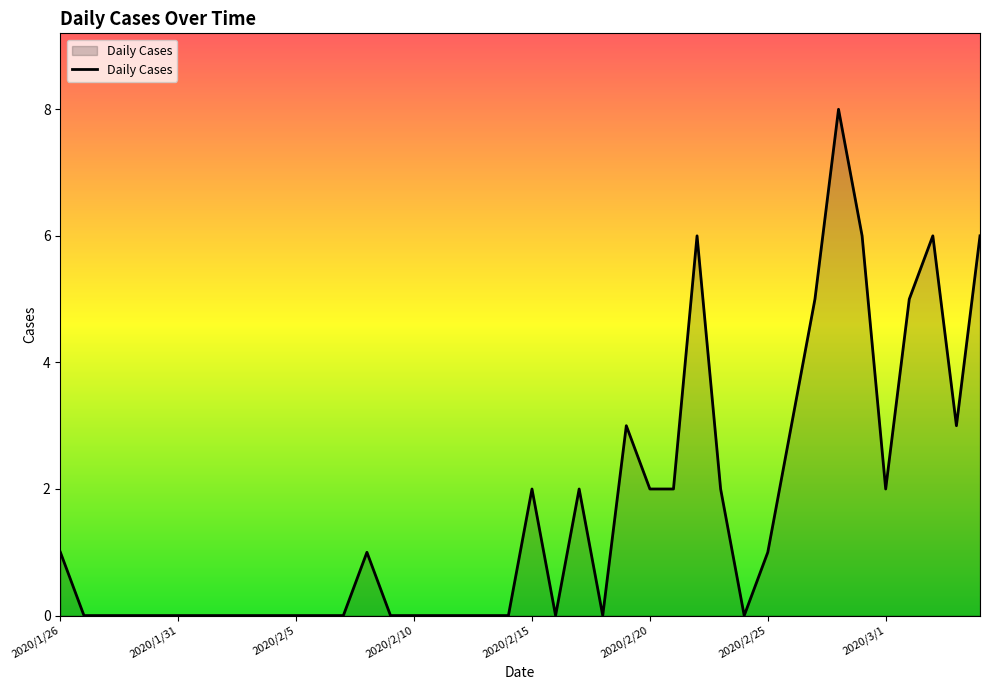

What is the maximum value shown in the chart?

8